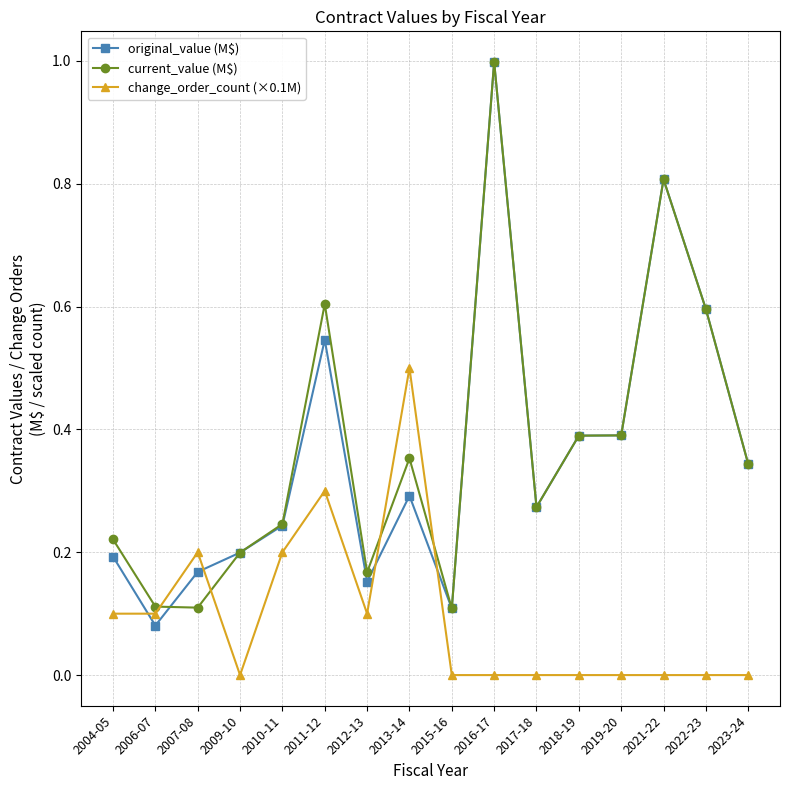

What is the label of the 16th point from the right?

2004-05